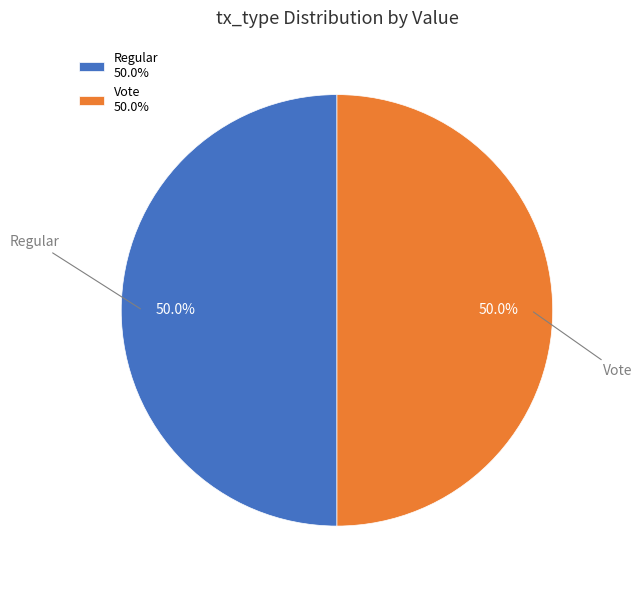

Approximately how many times larger is the value at Regular 50.0% compared to Vote 50.0%?

1.0